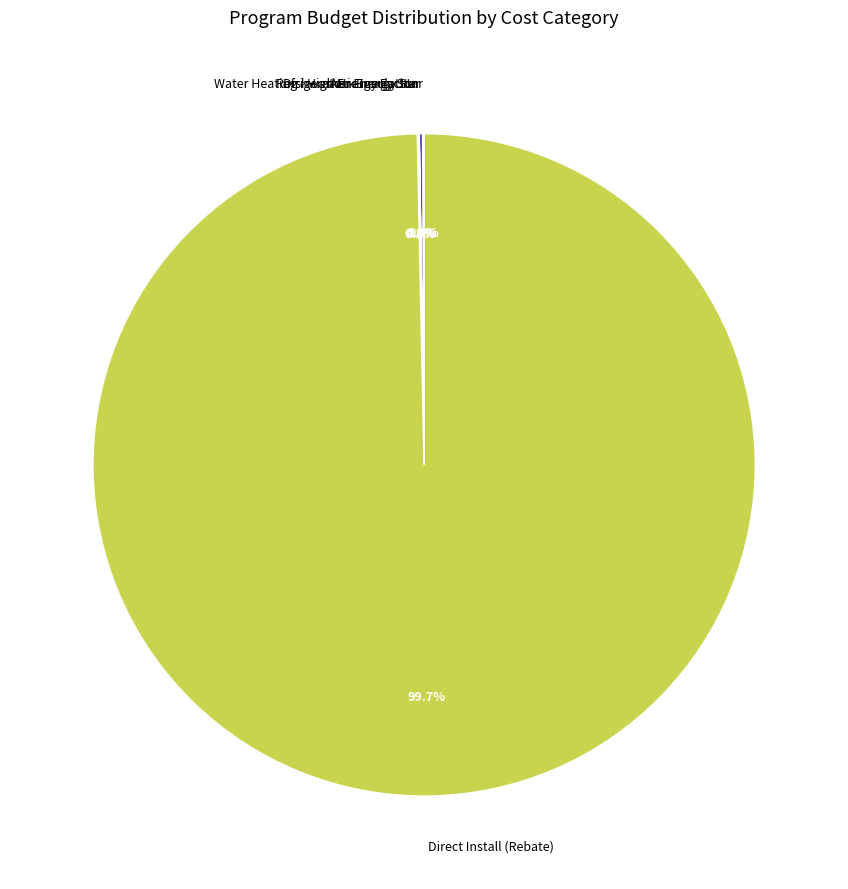

Which category has the biggest portion of the pie?

Direct Install (Rebate)